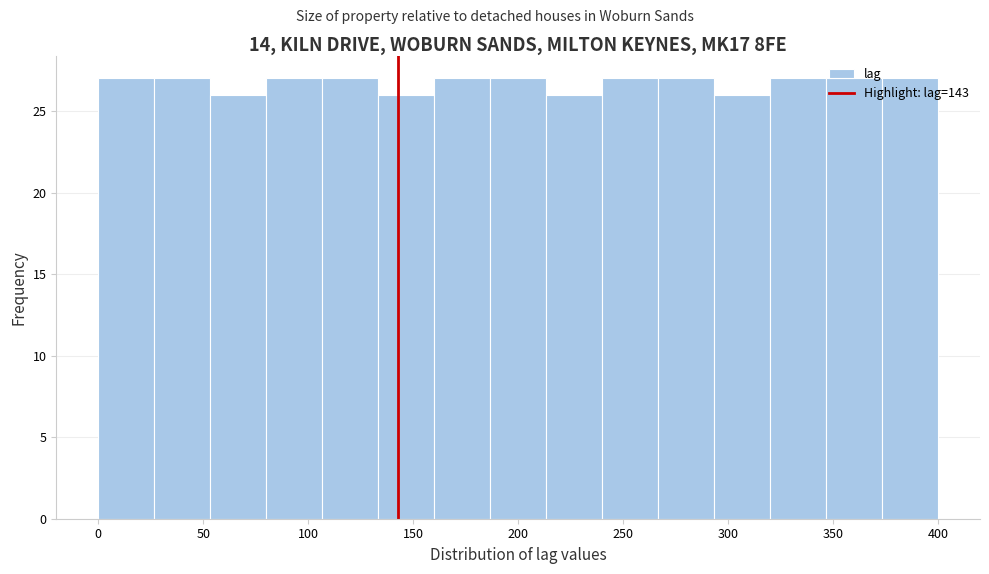

Reading left to right, list every bar in this chart as the range it spans on the x-axis followed by its height. Neither the bar edges nor the heights are printed on the chart, so give them approximately, as read against the axes.

0 to 25: 27
25 to 55: 27
55 to 80: 26
80 to 105: 27
105 to 135: 27
135 to 160: 26
160 to 185: 27
185 to 215: 27
215 to 240: 26
240 to 265: 27
265 to 295: 27
295 to 320: 26
320 to 345: 27
345 to 375: 27
375 to 400: 27